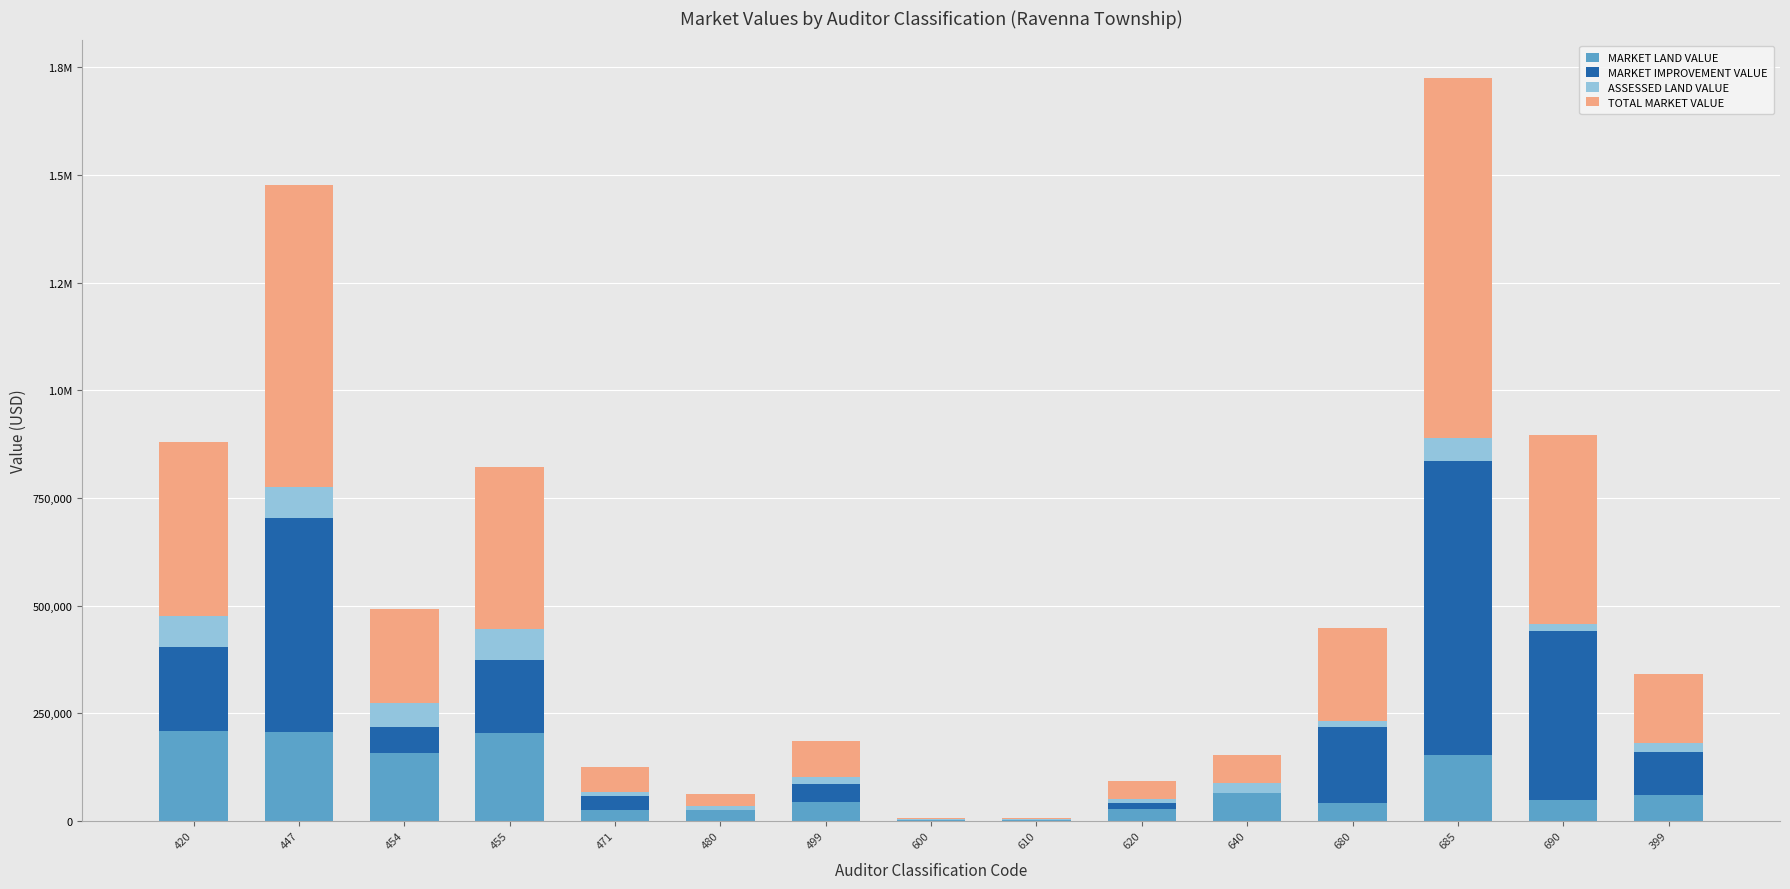

Are the bars grouped side by side (vs. stacked)?

No